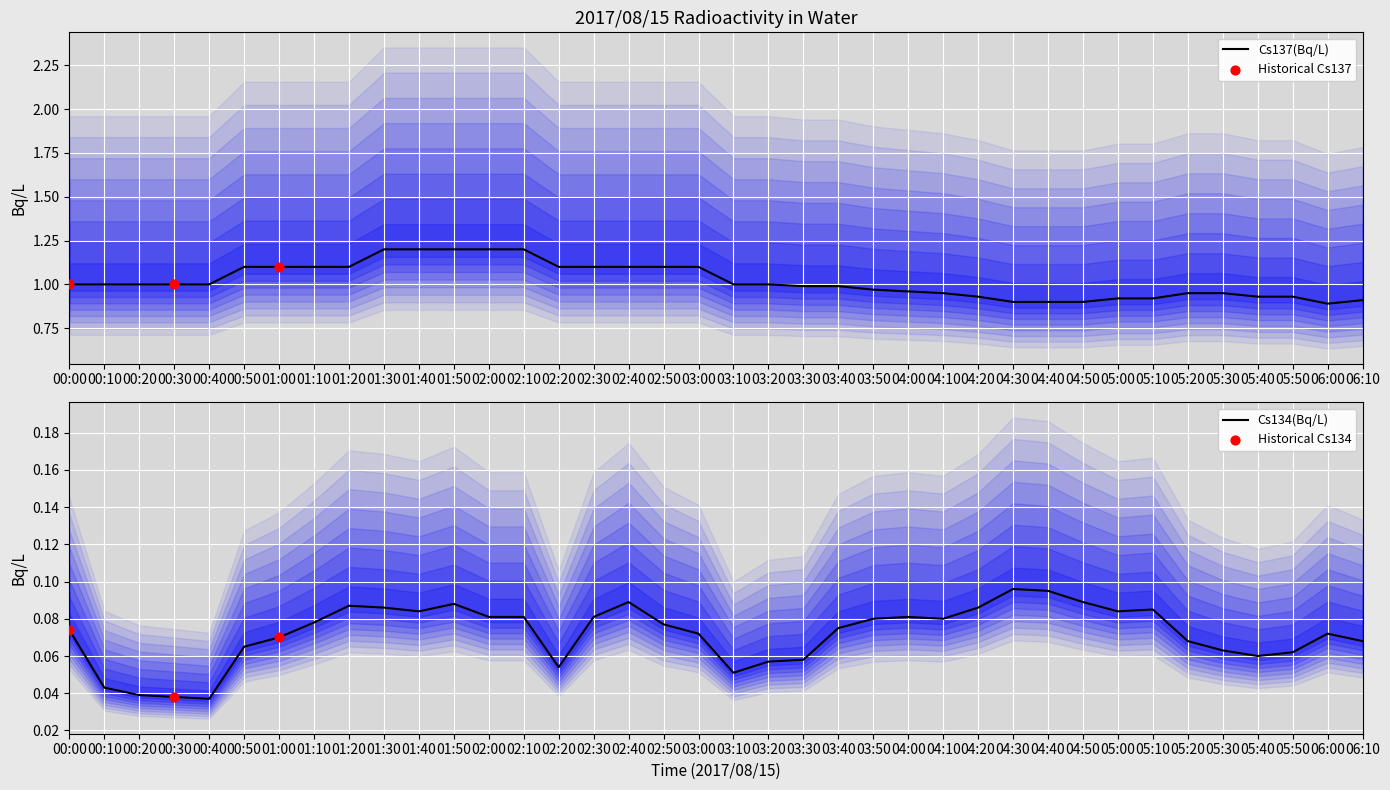

At how many categories does at least one series exceed 0?

38